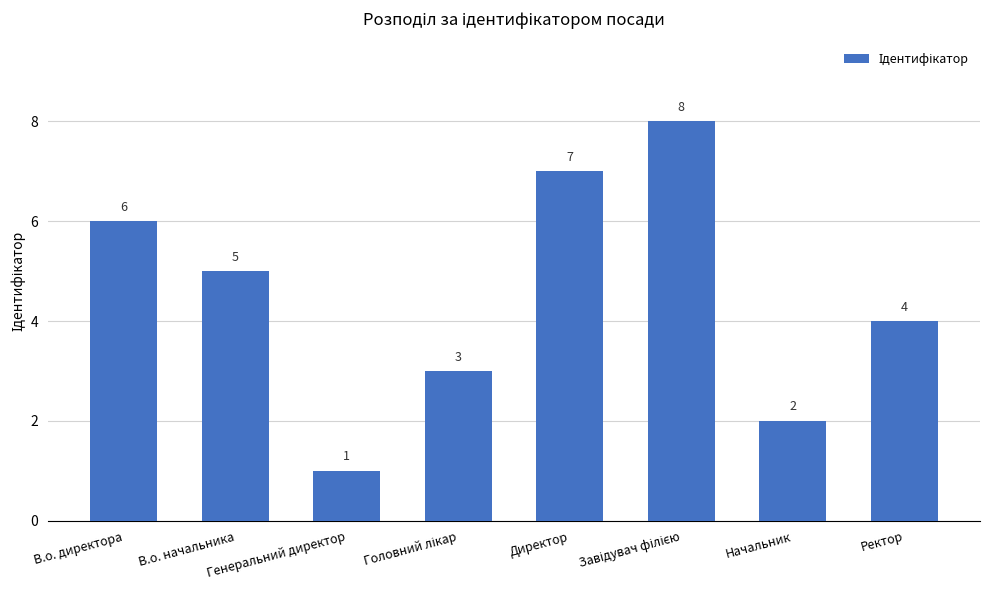

How many series are shown in this chart?

1